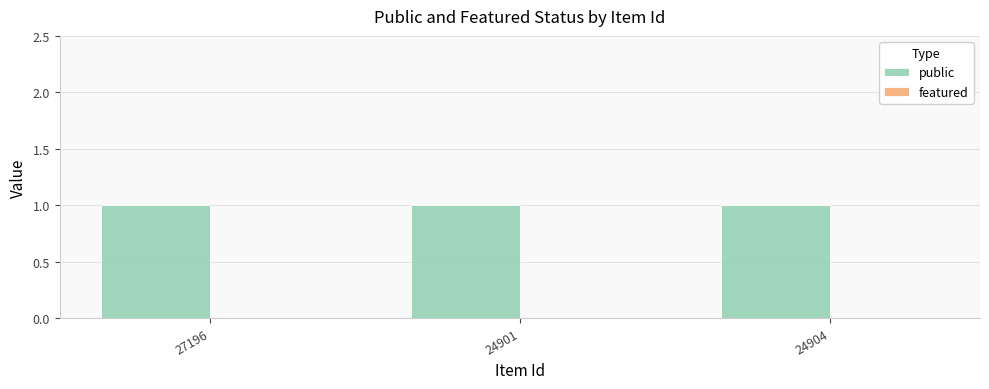

At how many categories does at least one series exceed 0?

3